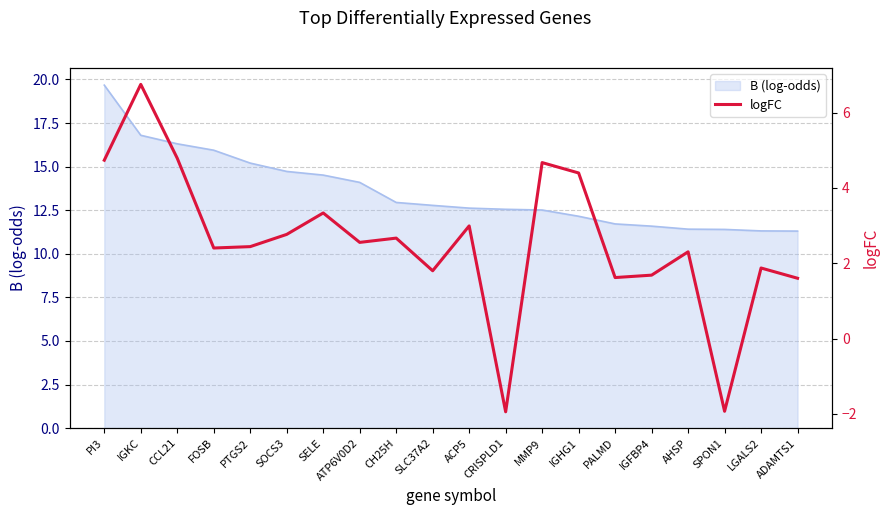

List the labels in order of value, smallest first.

CRISPLD1, SPON1, ADAMTS1, PALMD, IGFBP4, SLC37A2, LGALS2, AHSP, FOSB, PTGS2, ATP6V0D2, CH25H, SOCS3, ACP5, SELE, IGHG1, MMP9, PI3, CCL21, IGKC